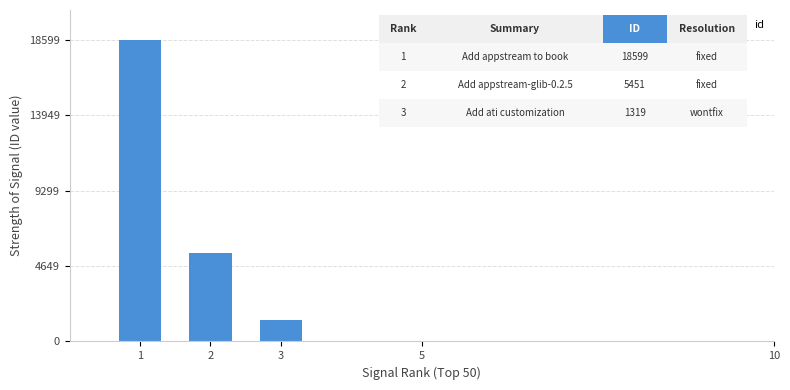

What is the value of the 3rd bar from the left?

1319